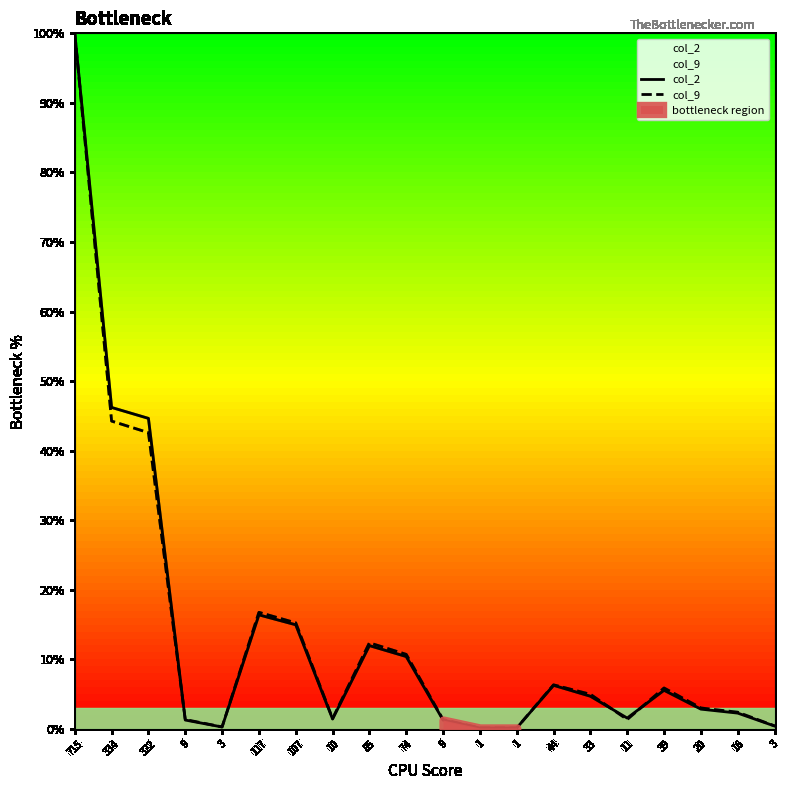

In col_9, how many points are lower than both neighbors (excluding endpoints)?

3